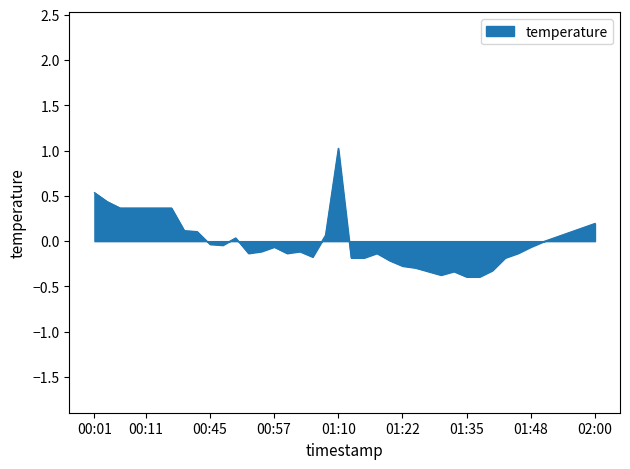

What is the greatest value displayed?

1.0